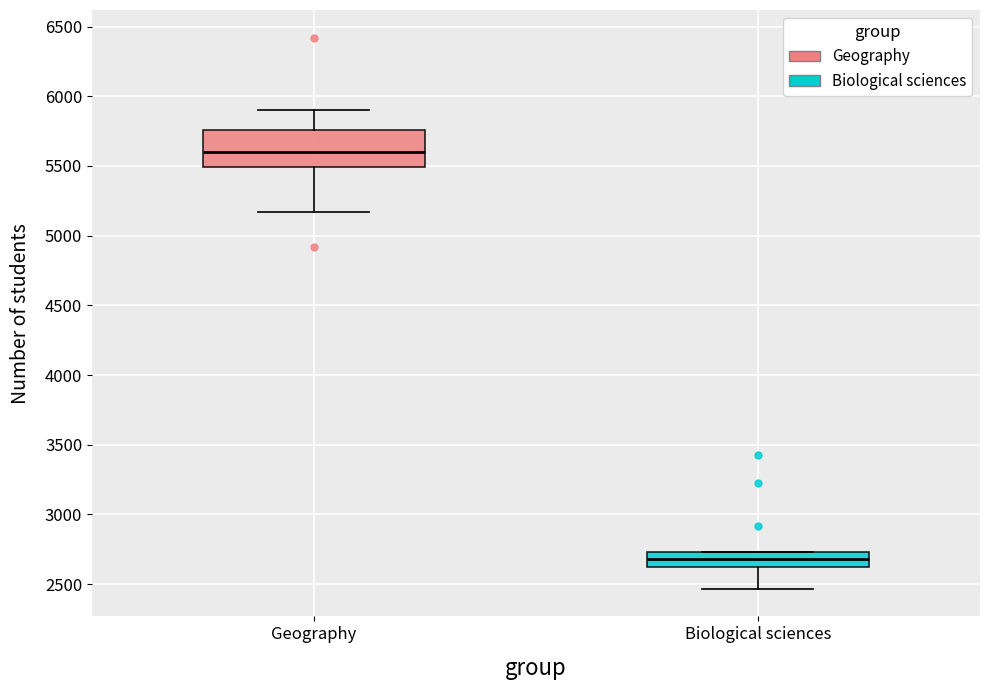

Where does the lower whisker of the box for Geography end on the y-axis? The values are not printed on the chart, so give them approximately, as read against the axis.

5150